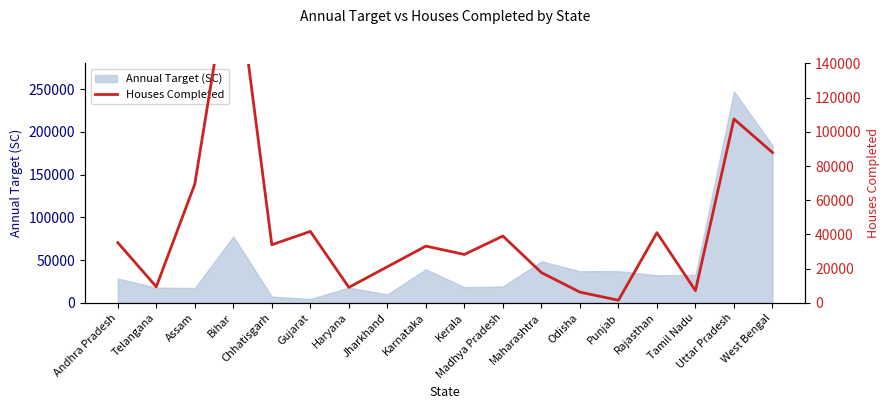

The value of Annual Target (SC) at Haryana is 17831. True or false?

True